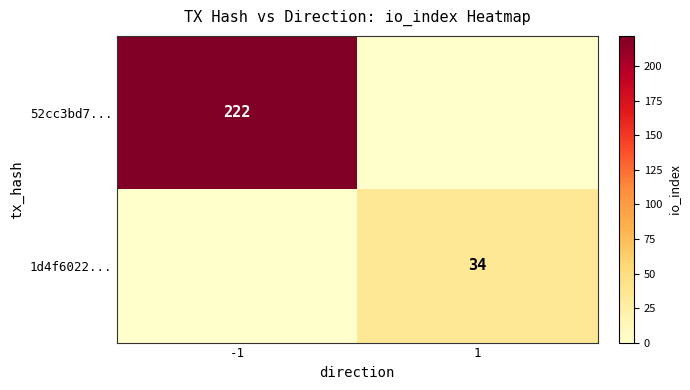

Is it true that 1d4f6022... equals 34 at 1?

True